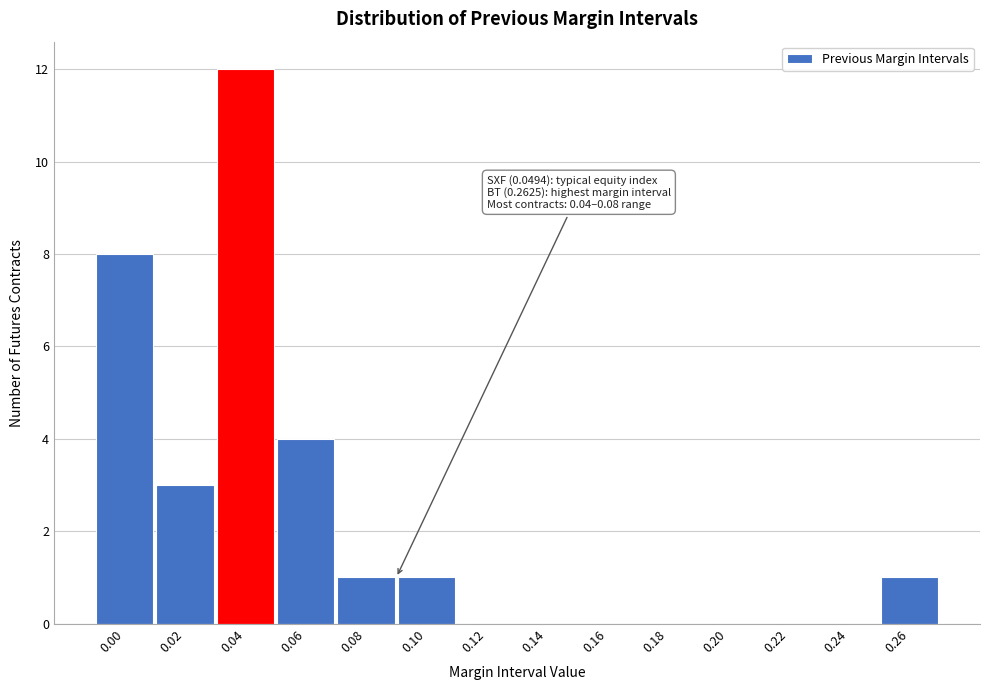

Reading left to right, what are all the values shown in this chart?

0.00=8	0.02=3	0.04=12	0.06=4	0.08=1	0.10=1	0.12=0	0.14=0	0.16=0	0.18=0	0.20=0	0.22=0	0.24=0	0.26=1